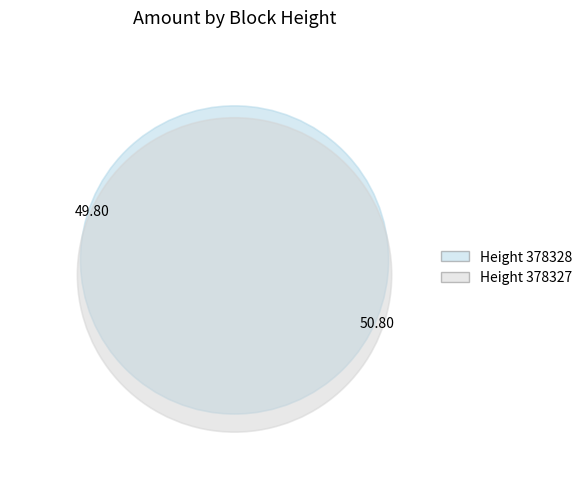

Approximately how many times larger is the value at 378327 compared to 378328?

1.0